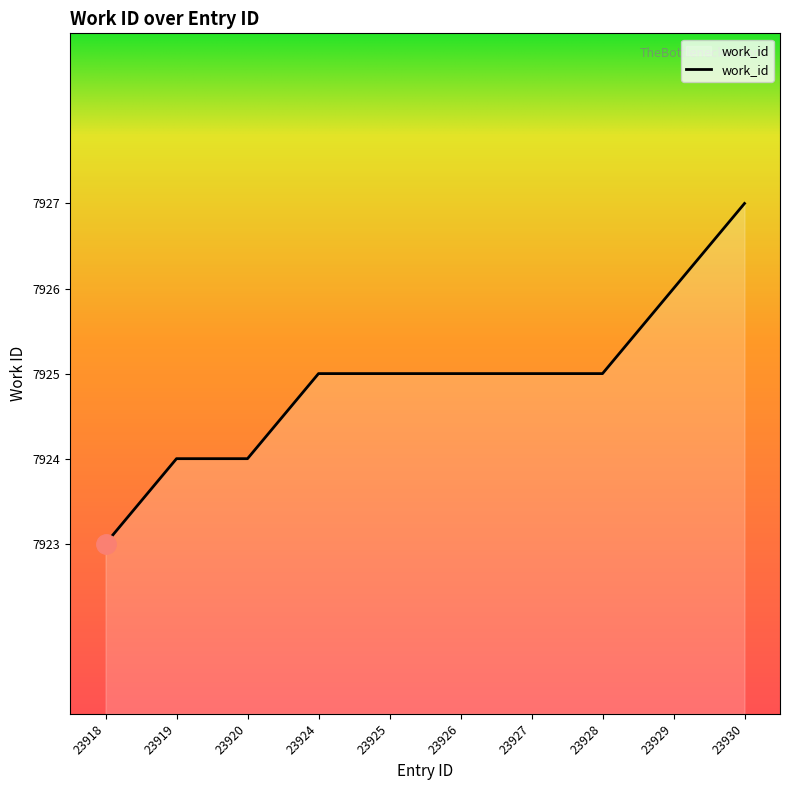

Between 23919 and 23929, which is larger?

23929